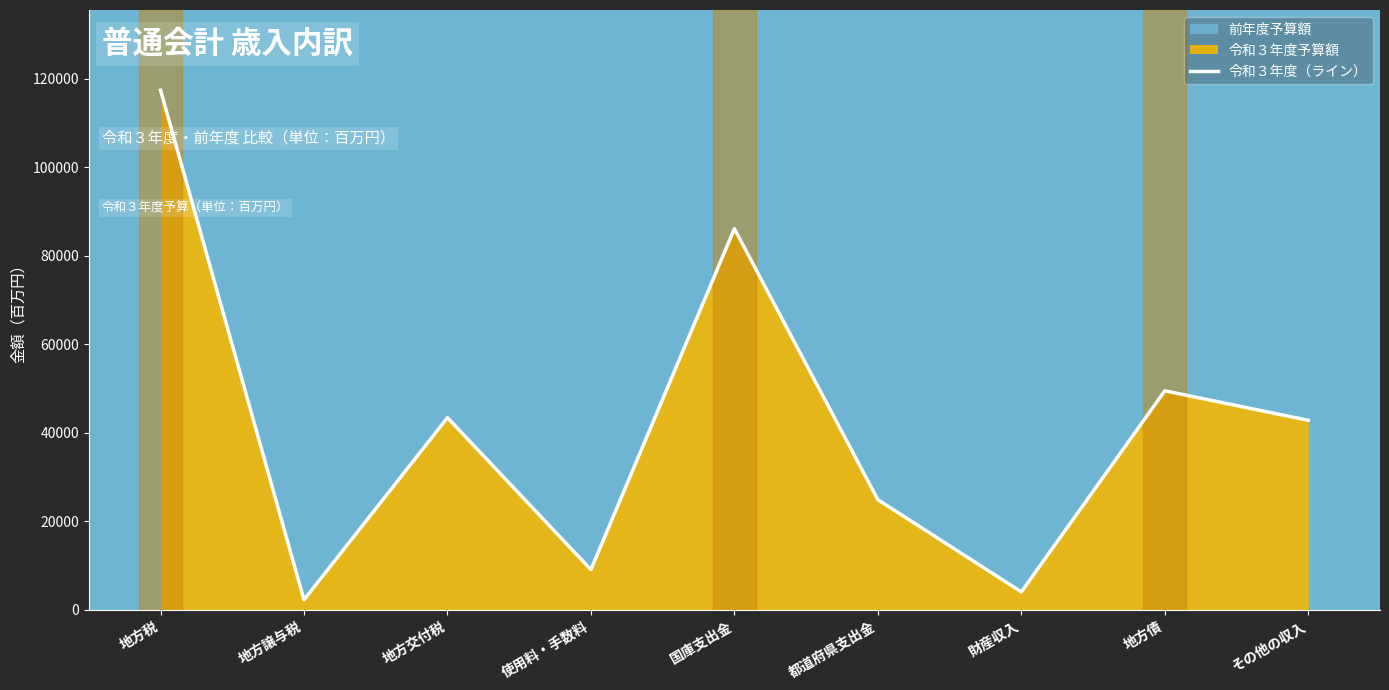

The value at 国庫支出金 is 86065. True or false?

True